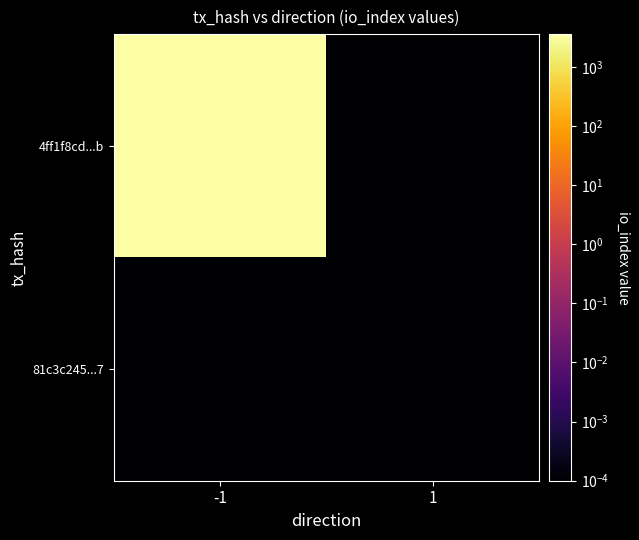

Which series has the largest range (max minus min)?

4ff1f8cd...b